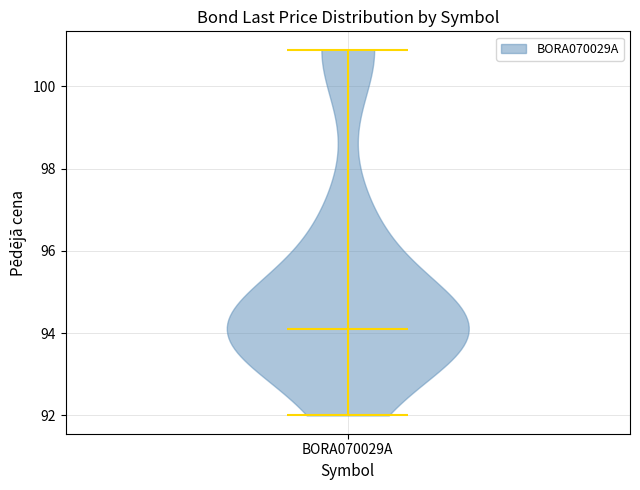

What is the highest point the violin for BORA070029A reaches on the y-axis? The values are not printed on the chart, so give them approximately, as read against the axis.

100.8